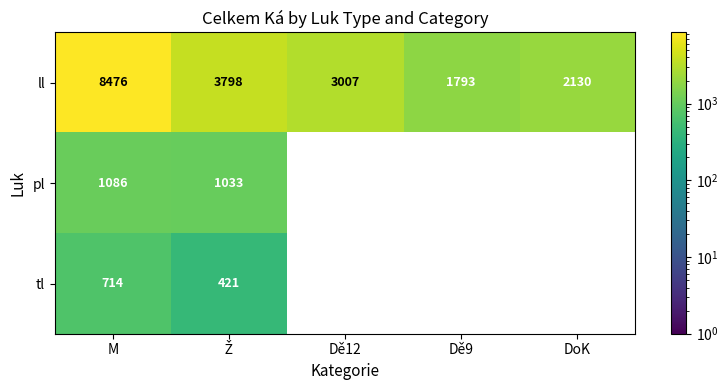

At which label does ll reach its minimum?

Dě9